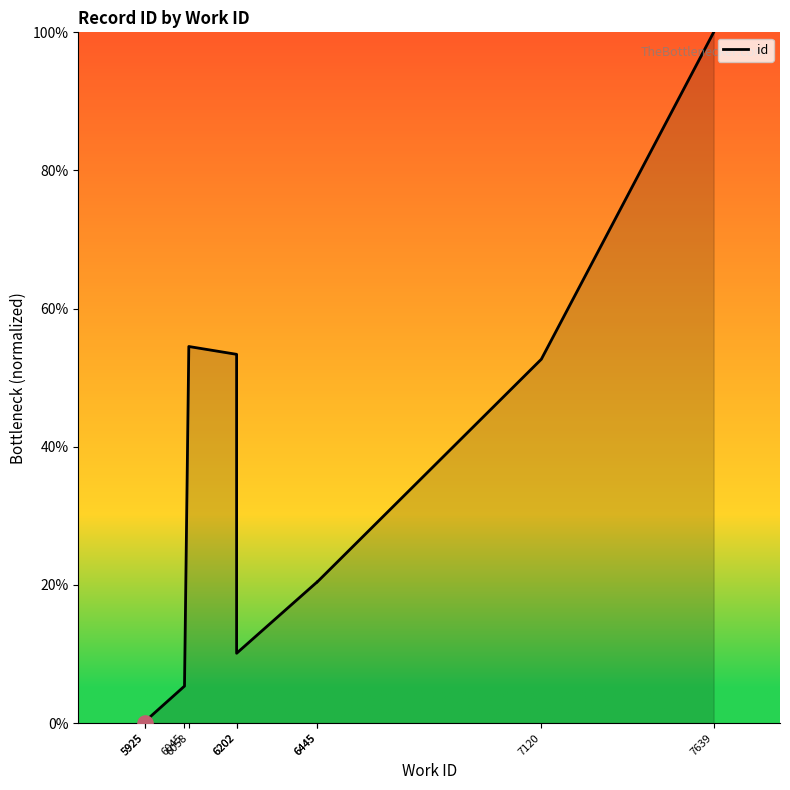

Approximately how many times larger is the value at 6058 compared to 6202?

5.4